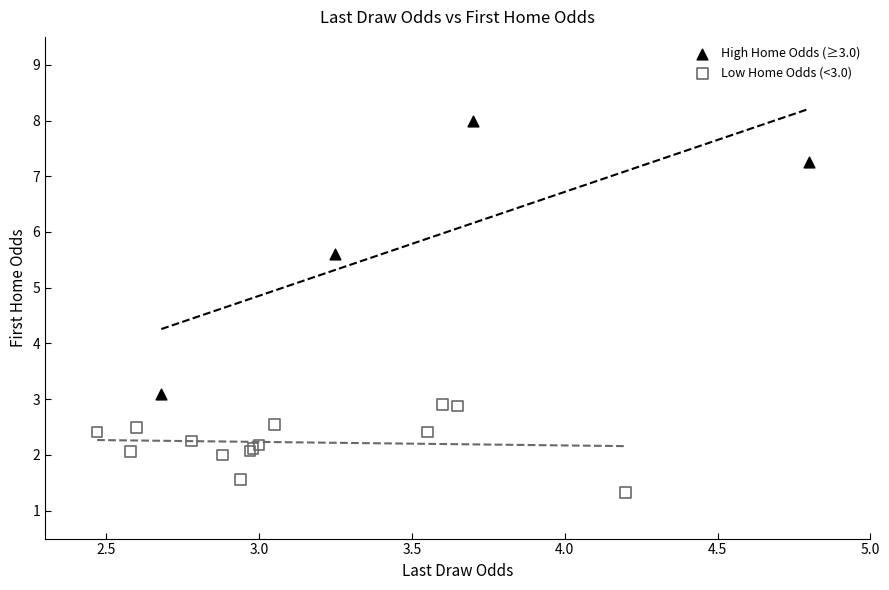

Which series reaches the maximum Y coordinate?

High Home Odds (≥3.0)